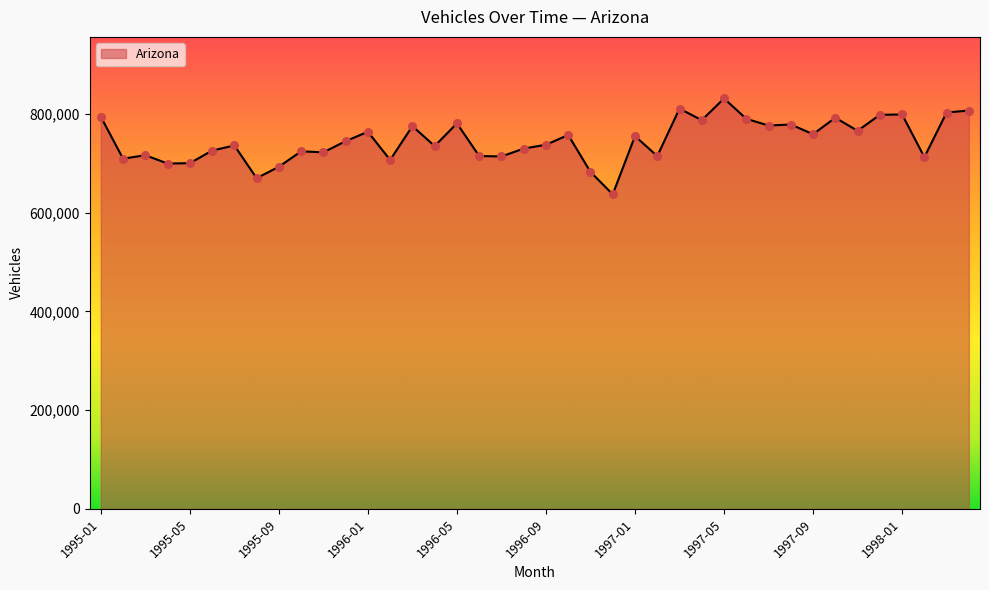

What is the maximum value shown in the chart?

831397